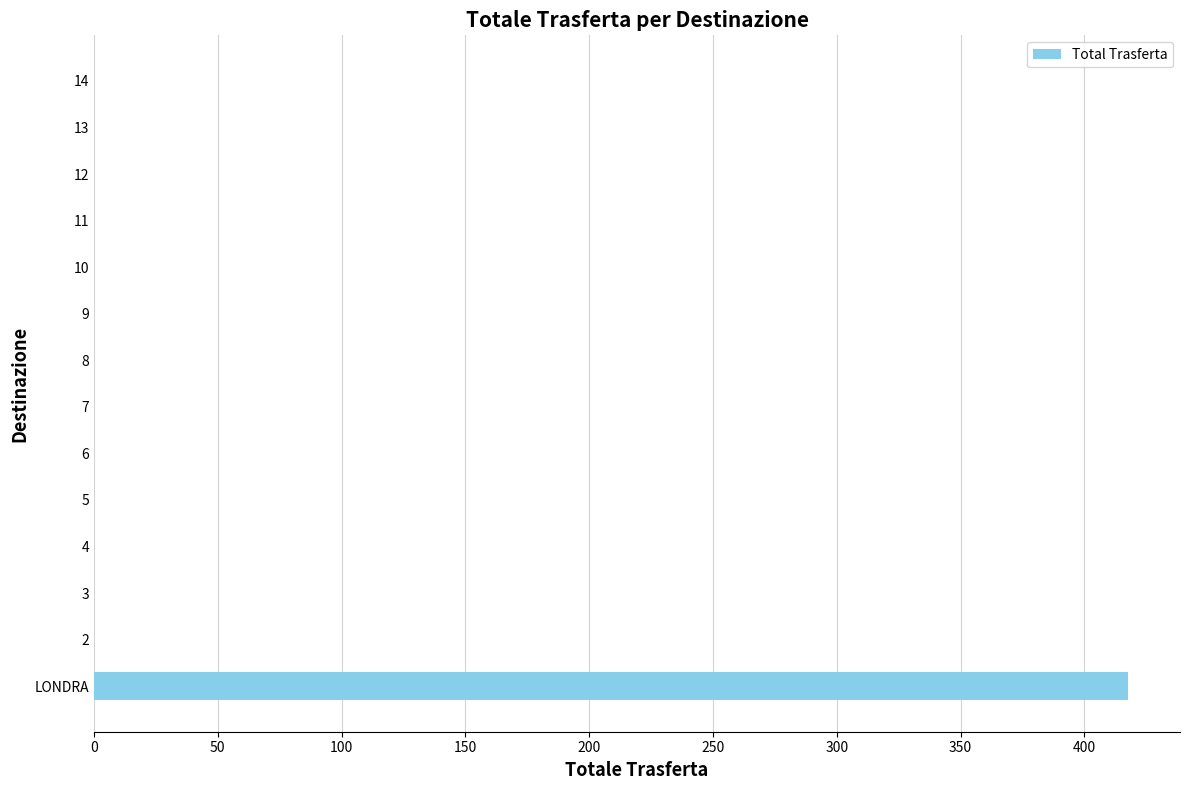

What is the maximum value shown in the chart?

417.8